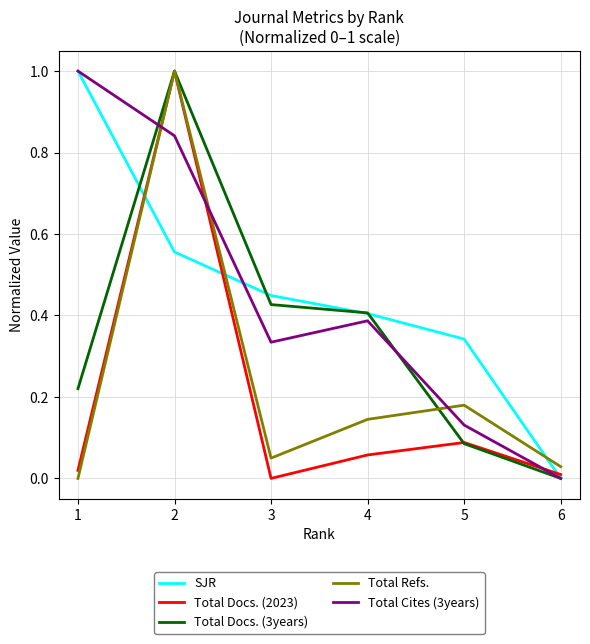

Which series ends up on top after the final intersection of SJR and Total Refs.?

Total Refs.